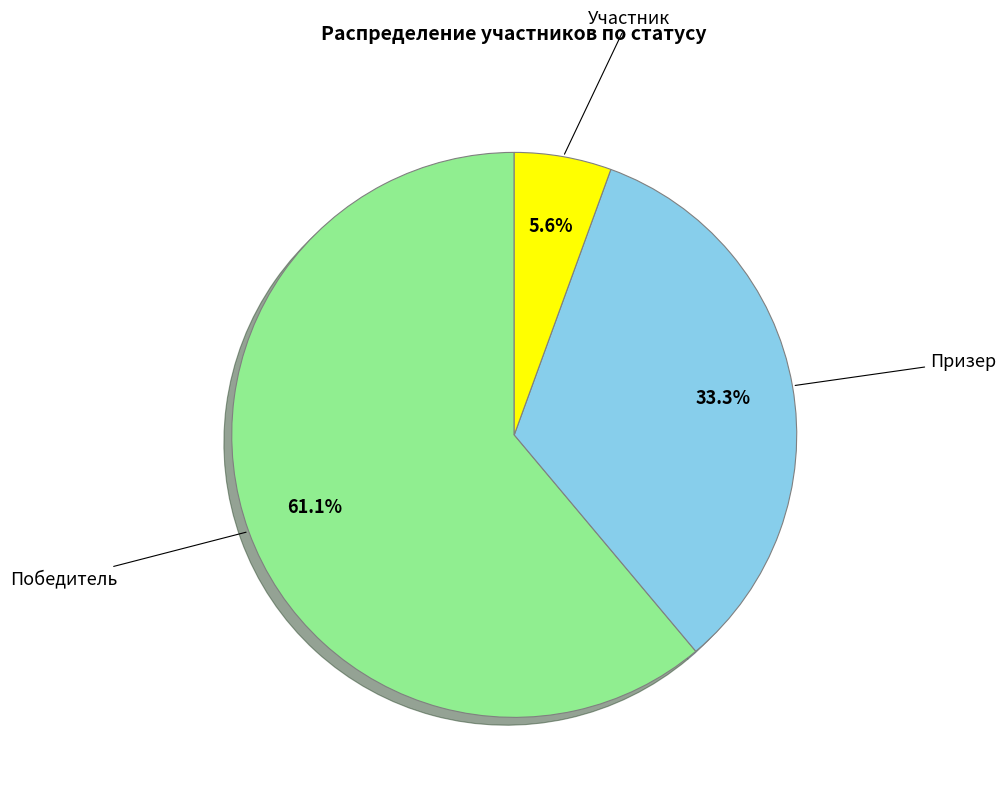

Does any single category account for the majority?

Yes